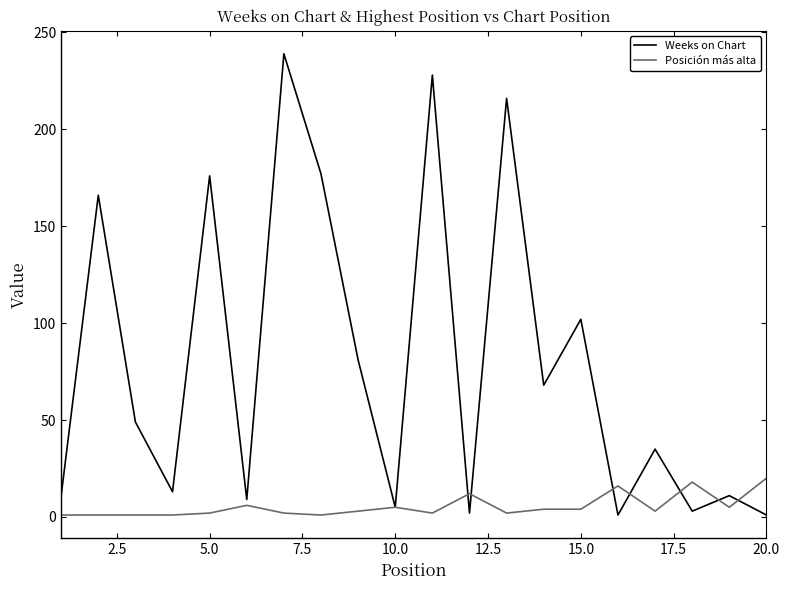

Which series has the largest range (max minus min)?

Weeks on Chart